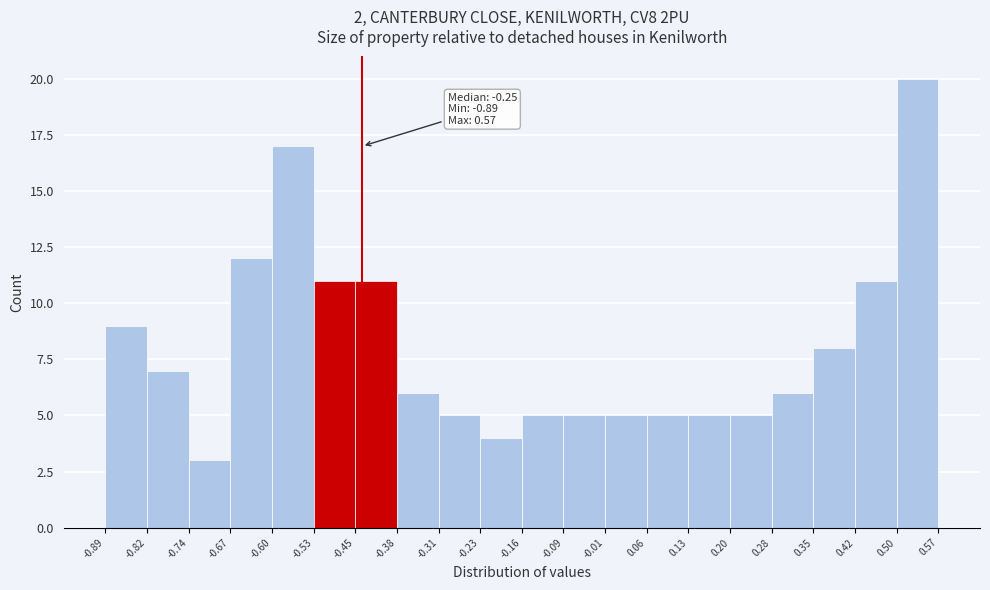

Over which range of the x-axis is the bar tallest?

0.50 to 0.57